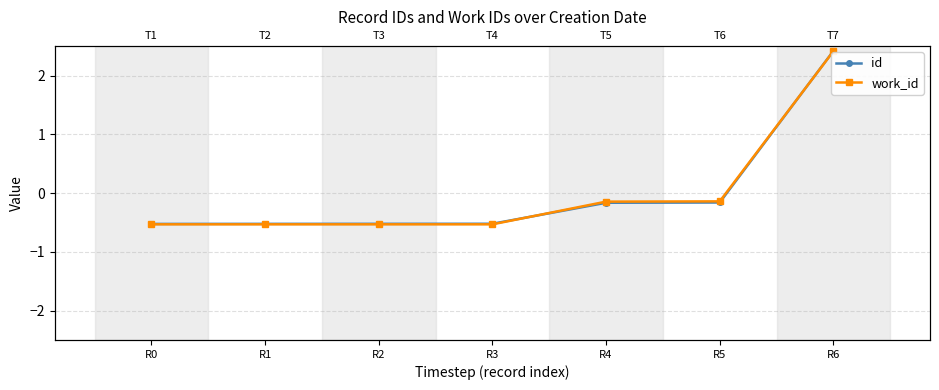

What is the sum of the work_id values at R5 and R2?

-0.7